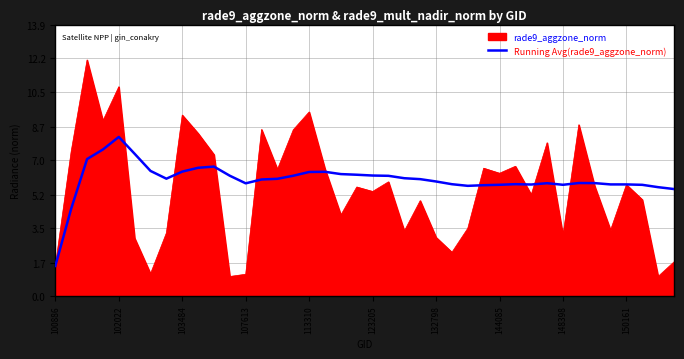

Which series has the widest spread of values?

rade9_aggzone_norm